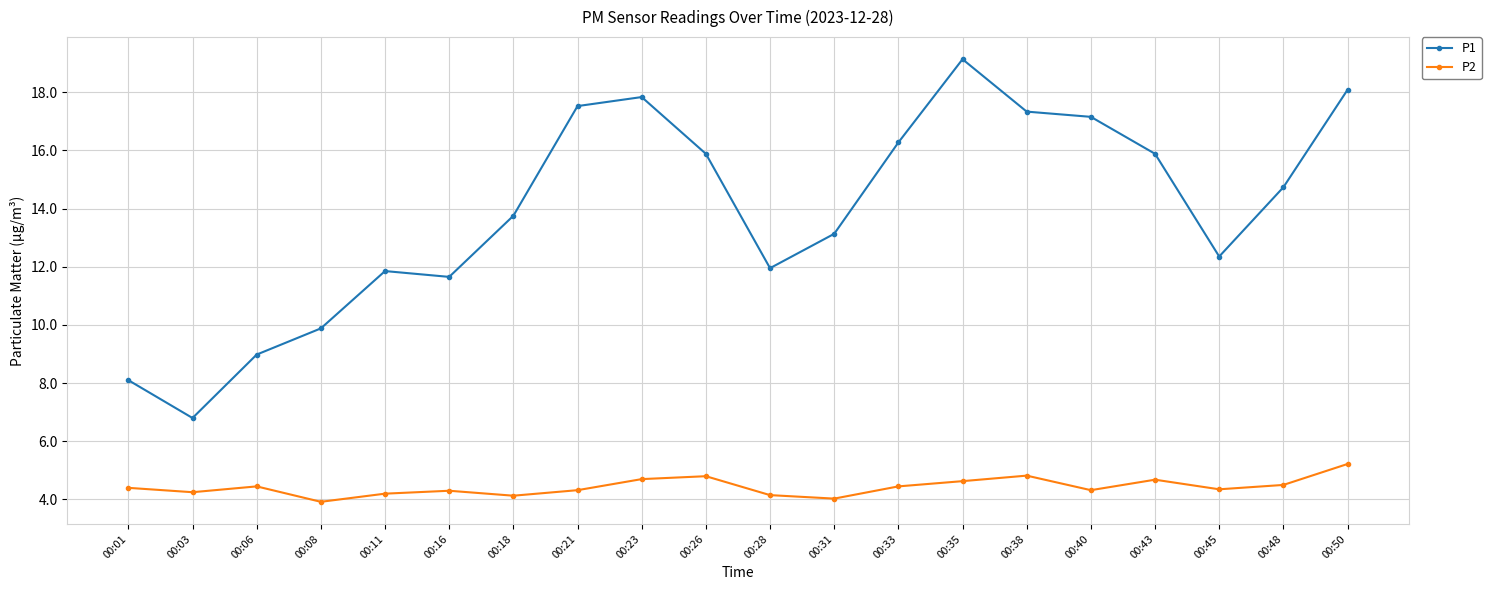

How many categories are shown in the chart?

20